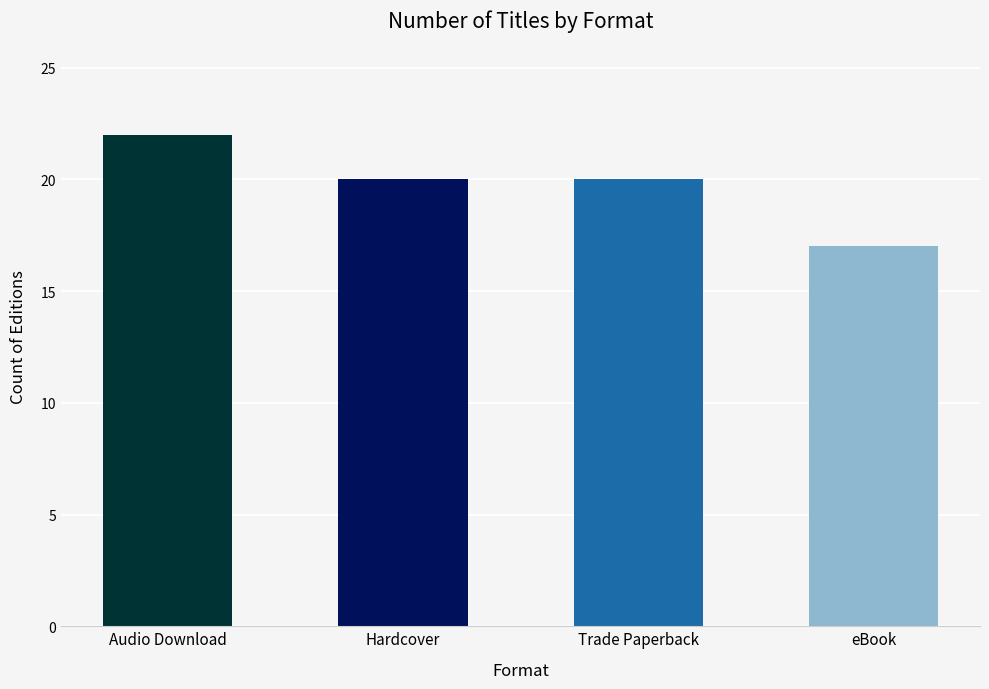

How many data points does each series have?

4